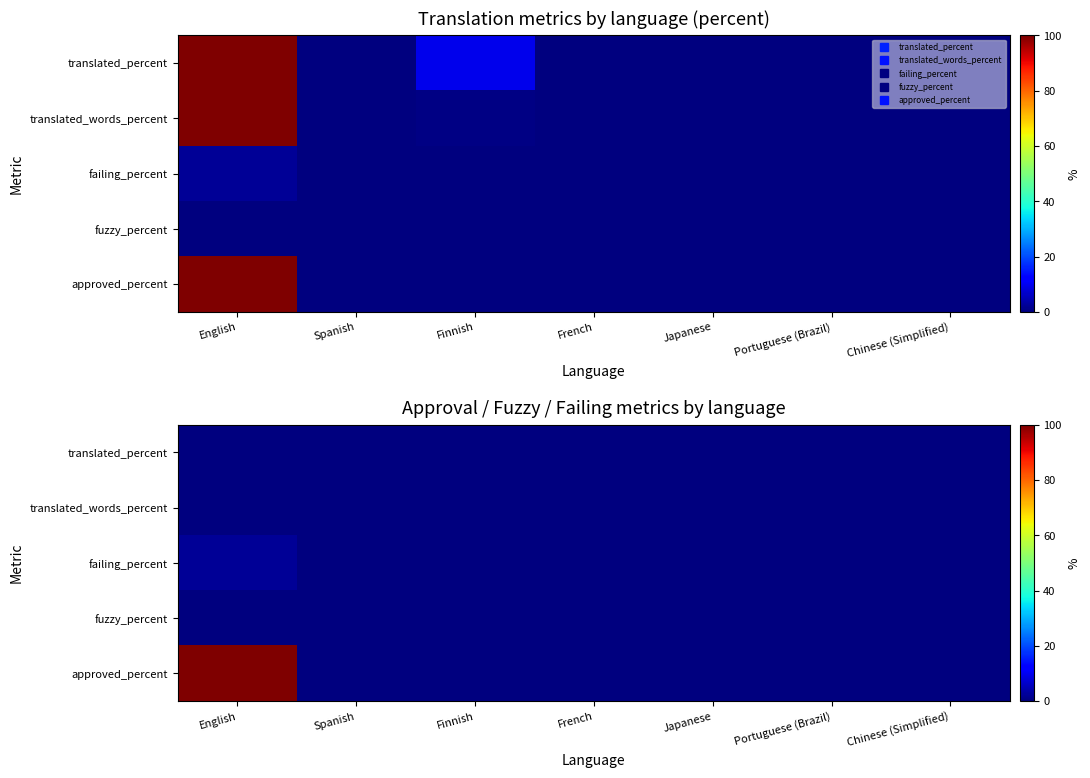

Between Finnish and Chinese (Simplified), which series saw the biggest shift?

translated_percent